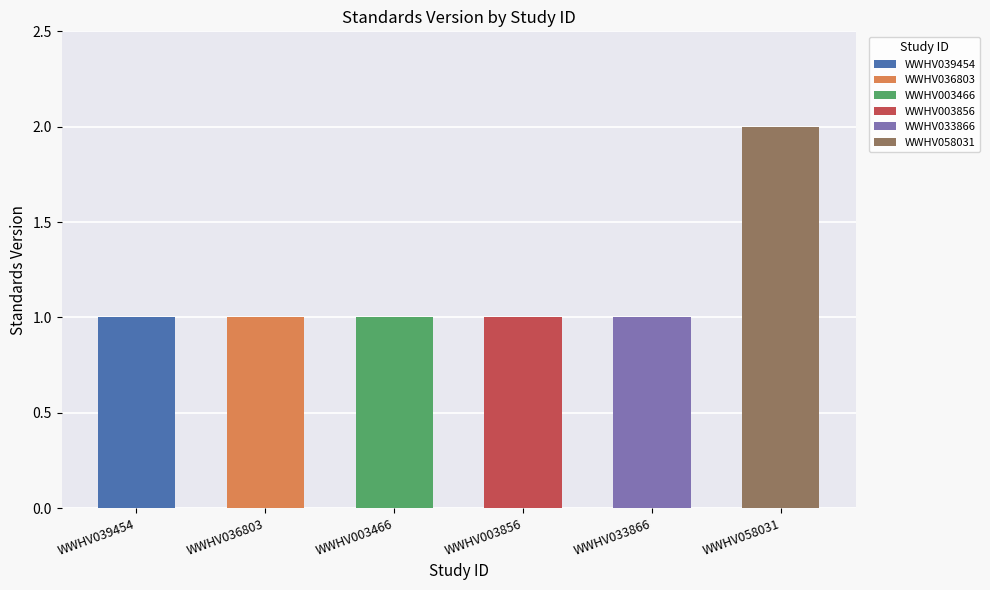

List the labels in order of value, smallest first.

WWHV039454, WWHV036803, WWHV003466, WWHV003856, WWHV033866, WWHV058031